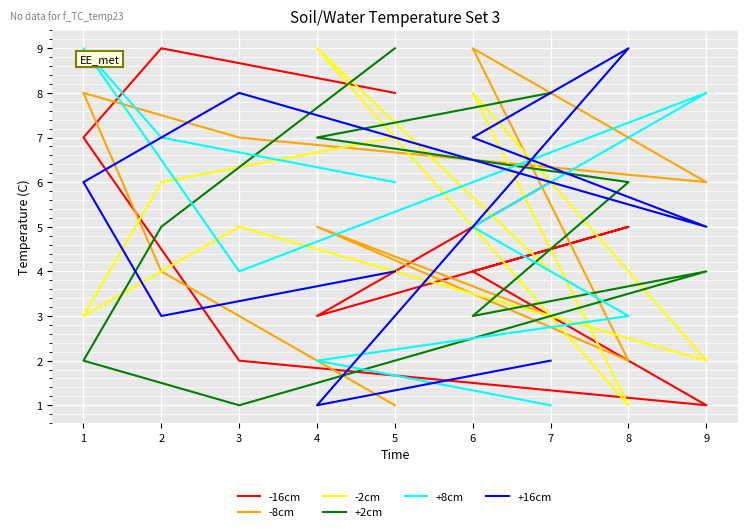

What are all the series names shown in the legend?

-16cm, -8cm, -2cm, +2cm, +8cm, +16cm